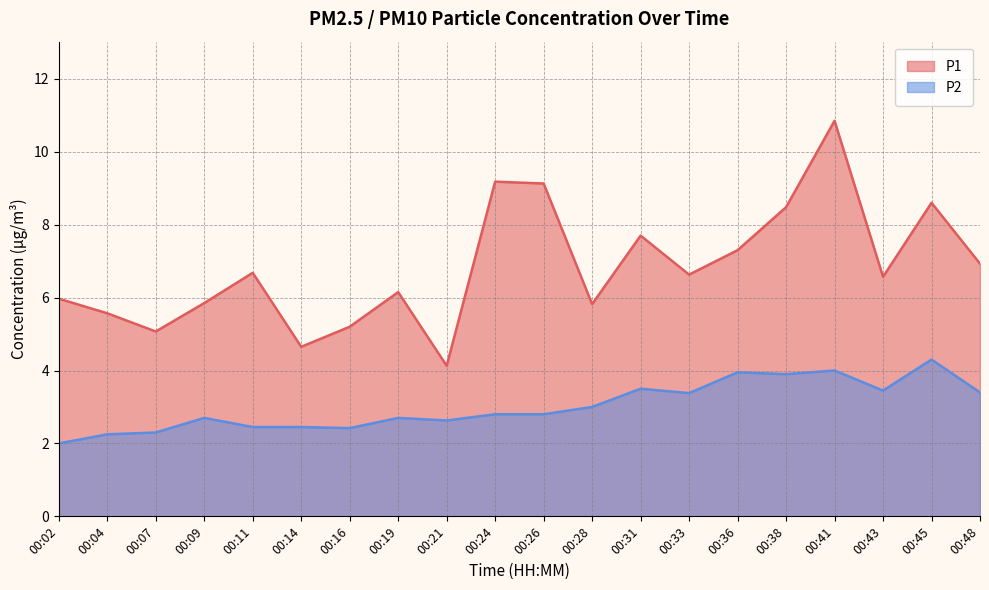

What is the value of the P2 point at the 13th from the left?

3.5